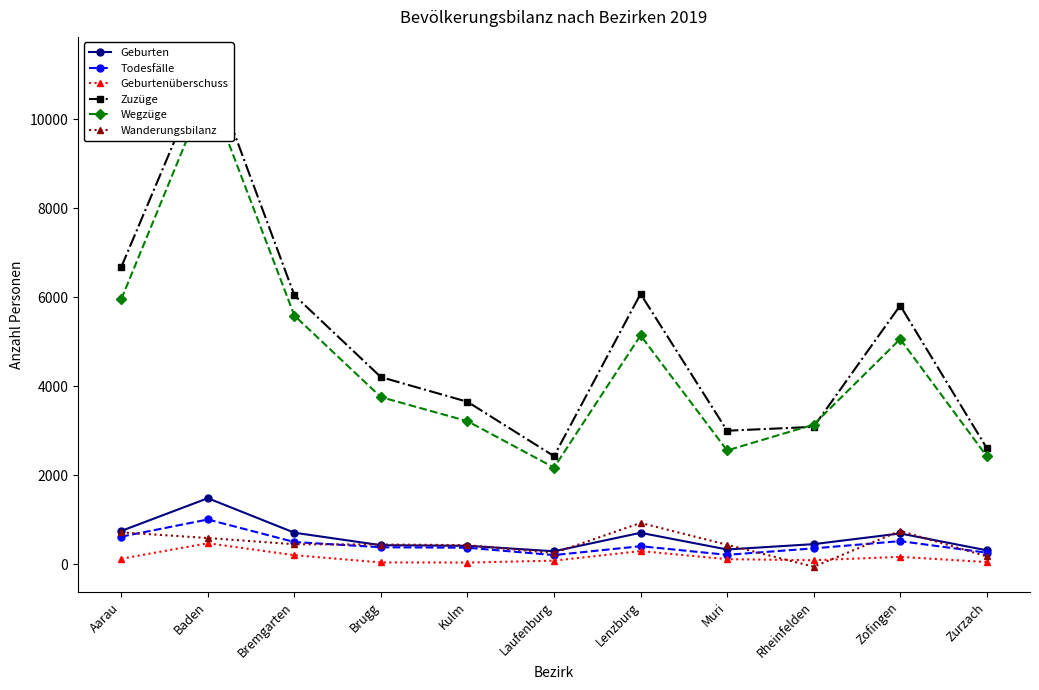

What is the sum of the Zuzüge values at Lenzburg and Aarau?

12763